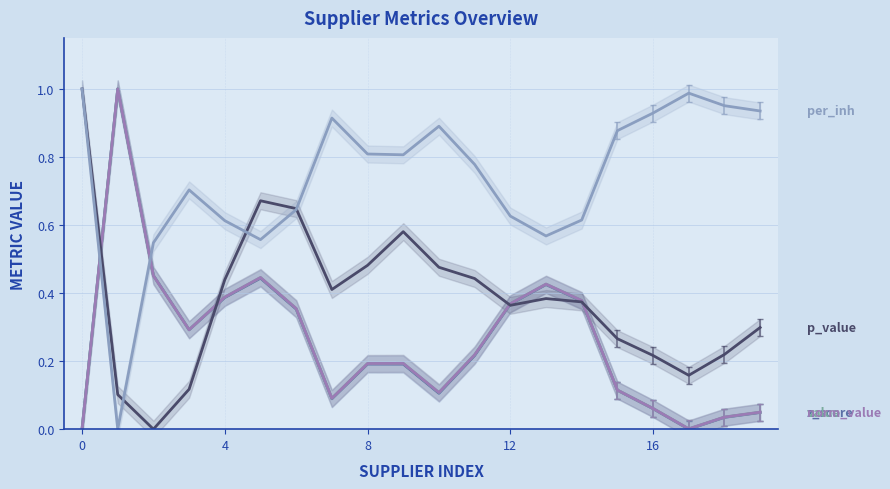

True or false: value and norm_value intersect in this chart.

False